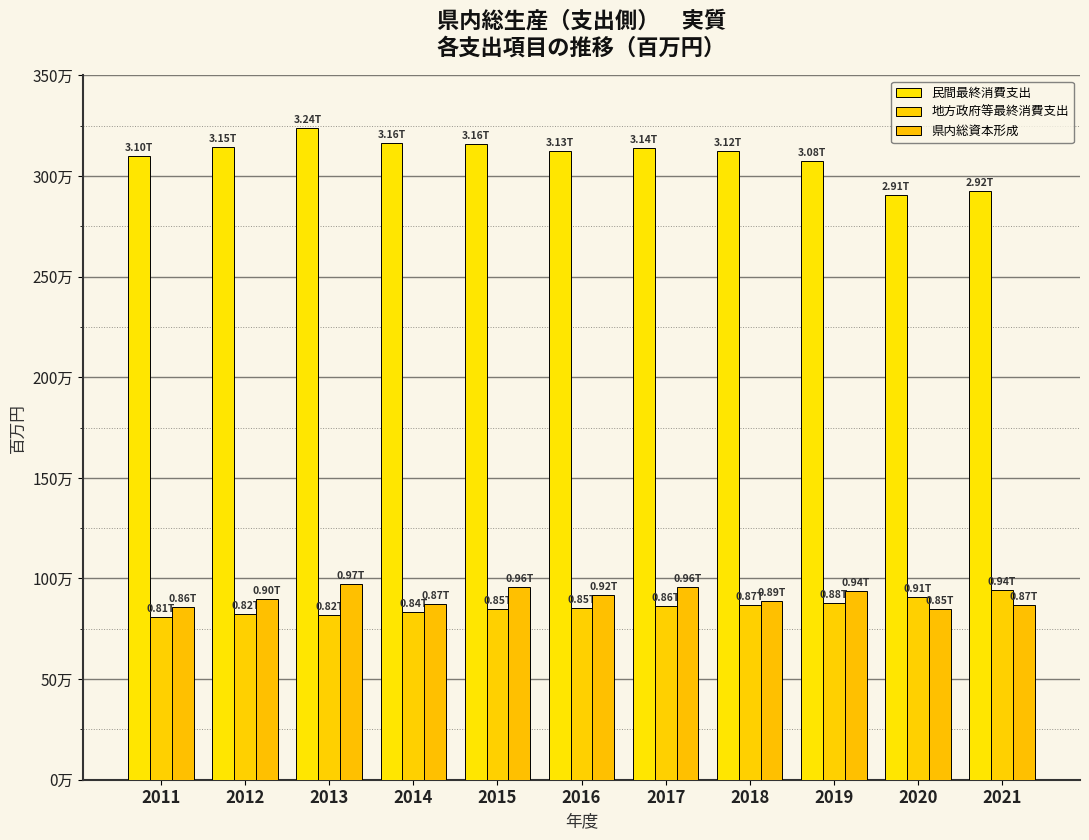

What are all the series names shown in the legend?

民間最終消費支出, 地方政府等最終消費支出, 県内総資本形成